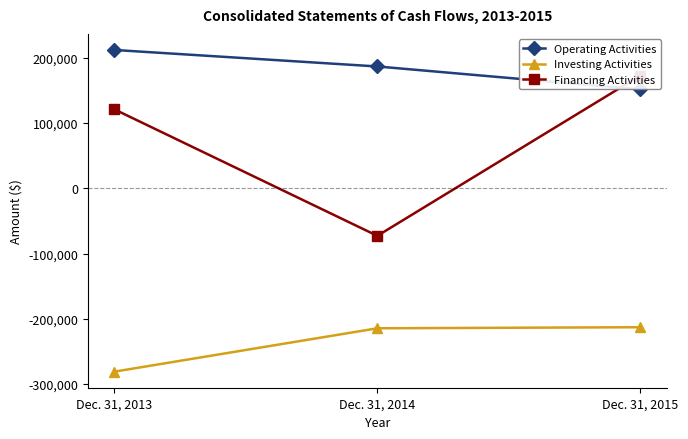

Which label corresponds to the largest value in the chart?

Dec. 31, 2013